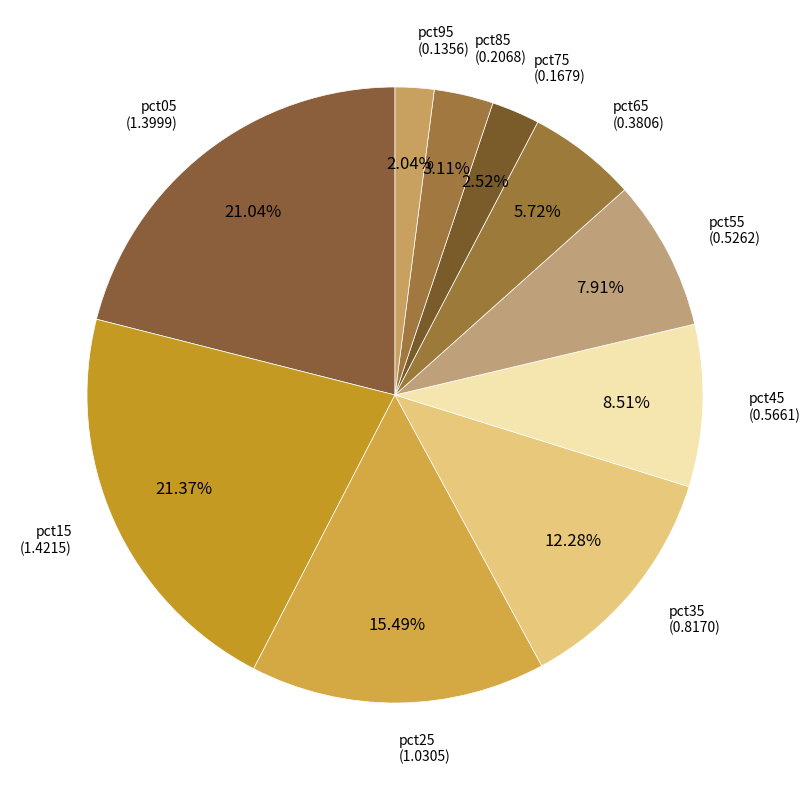

What percentage is the pct25 slice, to the nearest percent?

15%